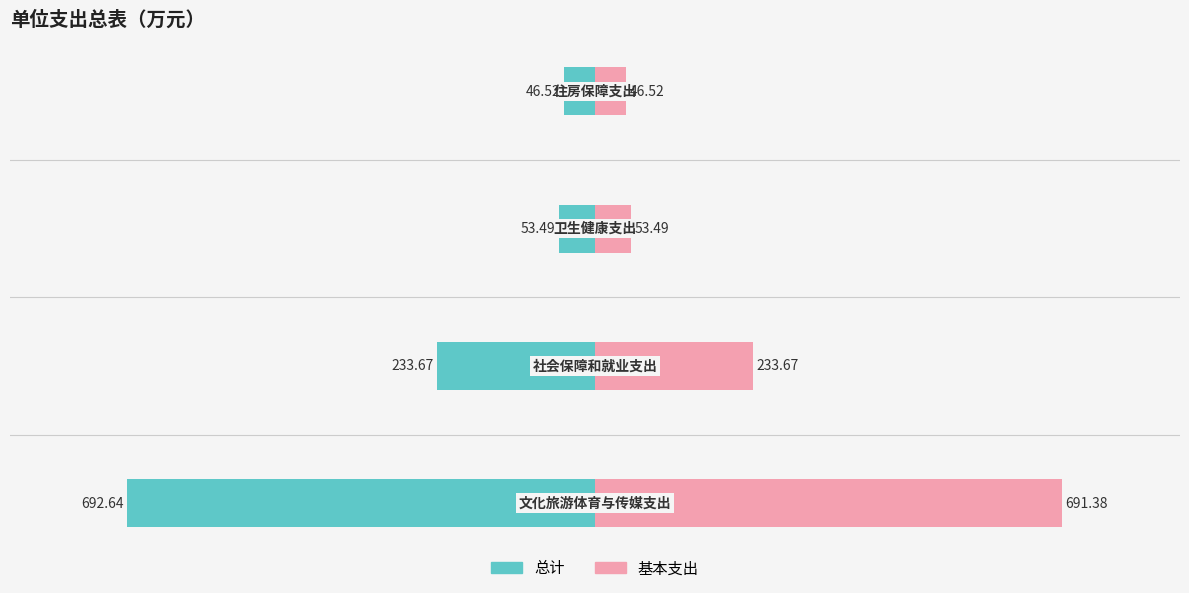

Reading left to right, extract all data points from this chart.

总计: -692.6	-233.7	-53.5	-46.5
基本支出: 691.4	233.7	53.5	46.5